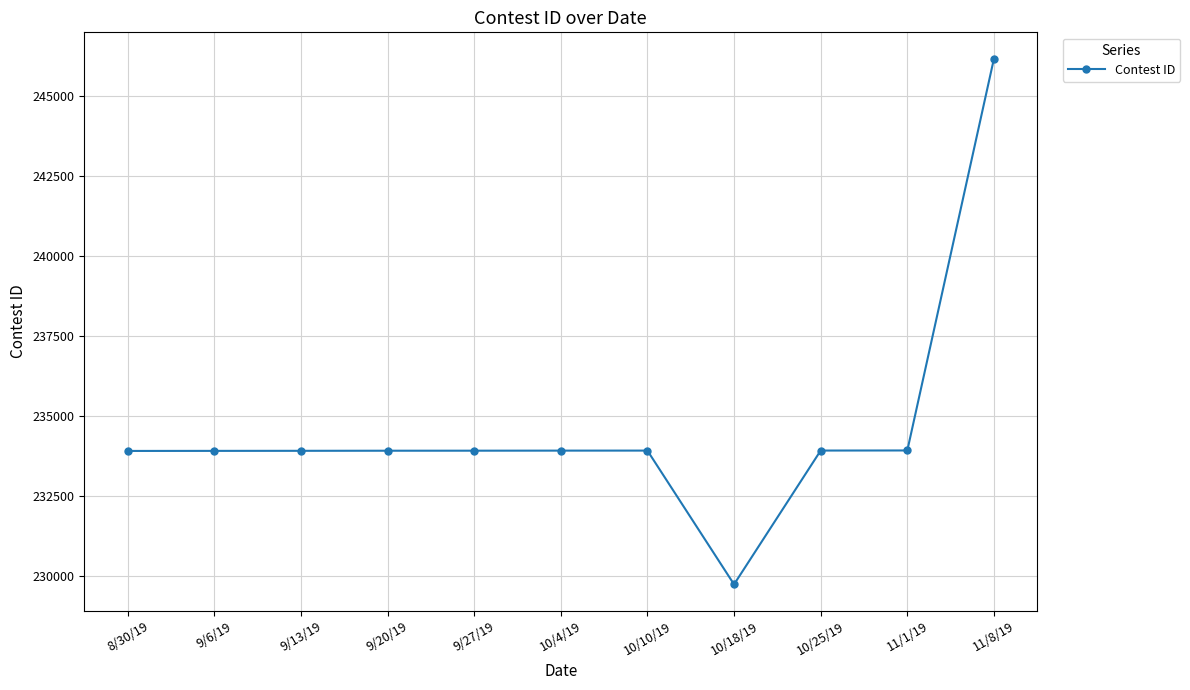

What is the approximate value at 10/18/19, to the nearest 10?

229740